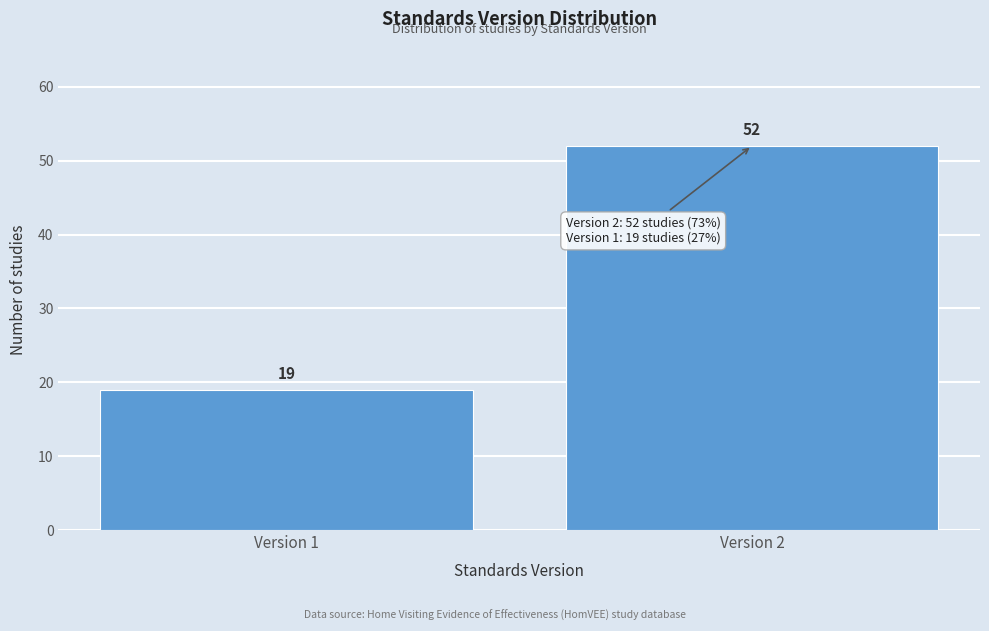

Reading right to left, transcribe all the data shown in this chart.

52	19